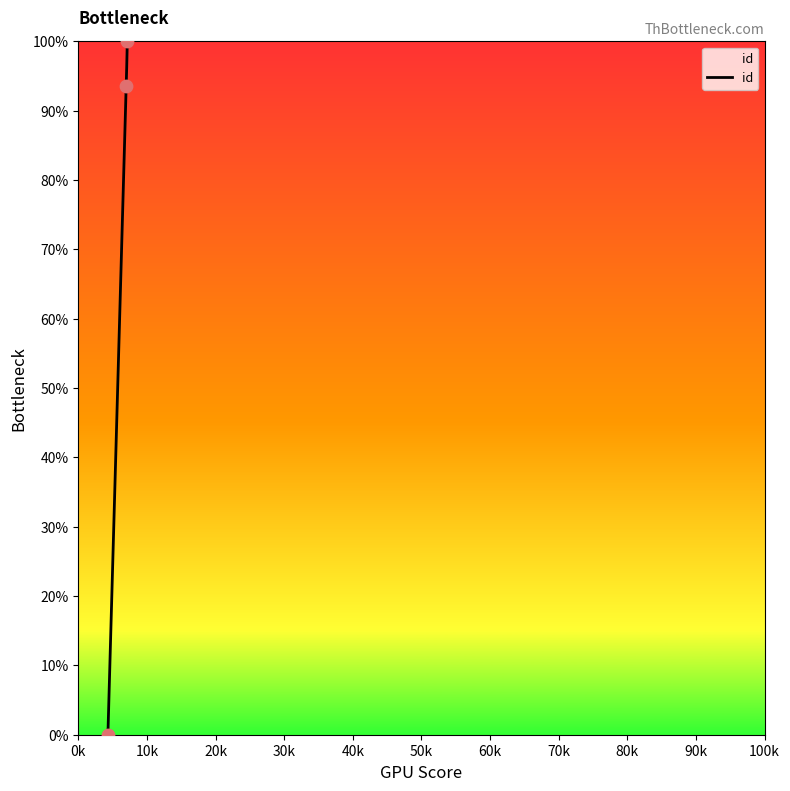

What is the change in value from 4317 to 7144?

+100.0